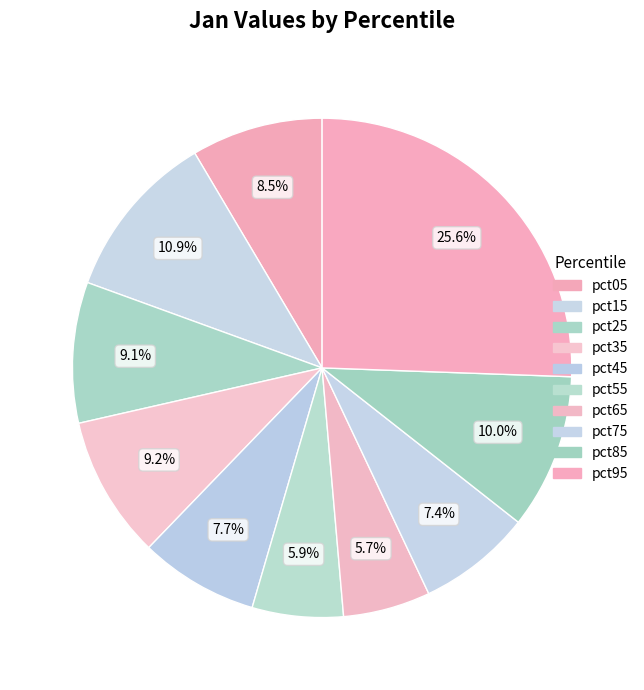

True or false: pct15 accounts for 11% of the total.

True